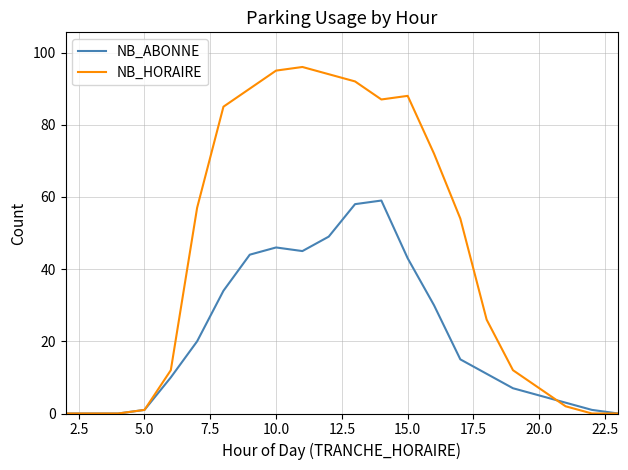

Which series has the widest spread of values?

NB_HORAIRE